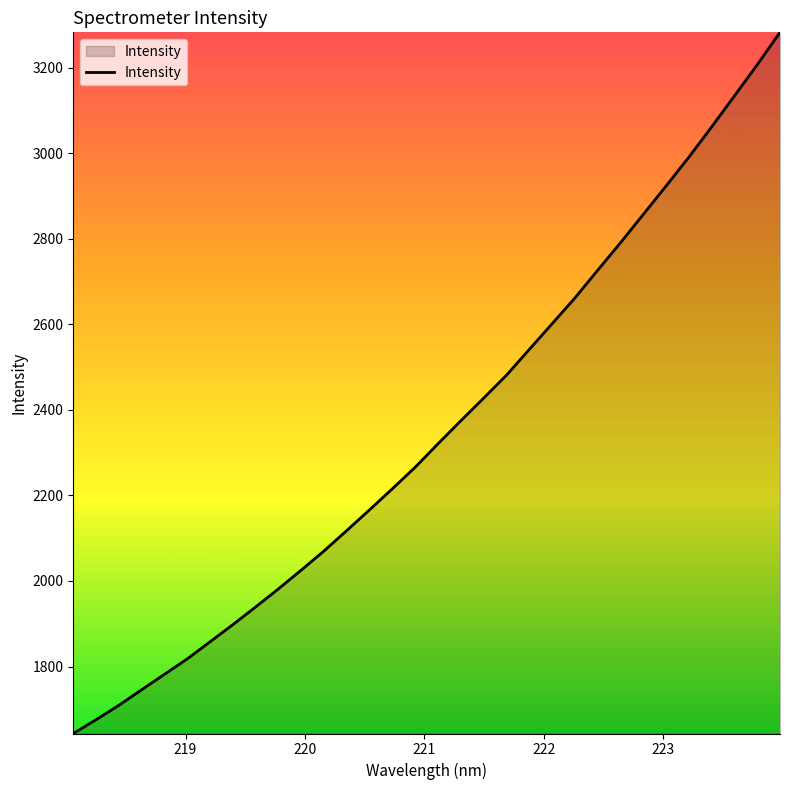

What is the minimum value shown in the chart?

1643.4